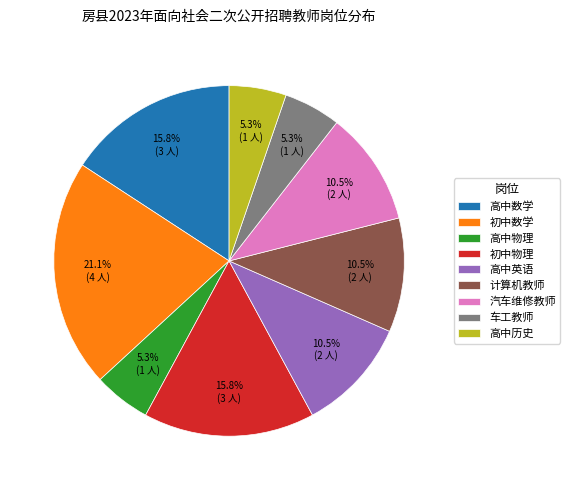

What is the largest slice in the pie chart?

初中数学